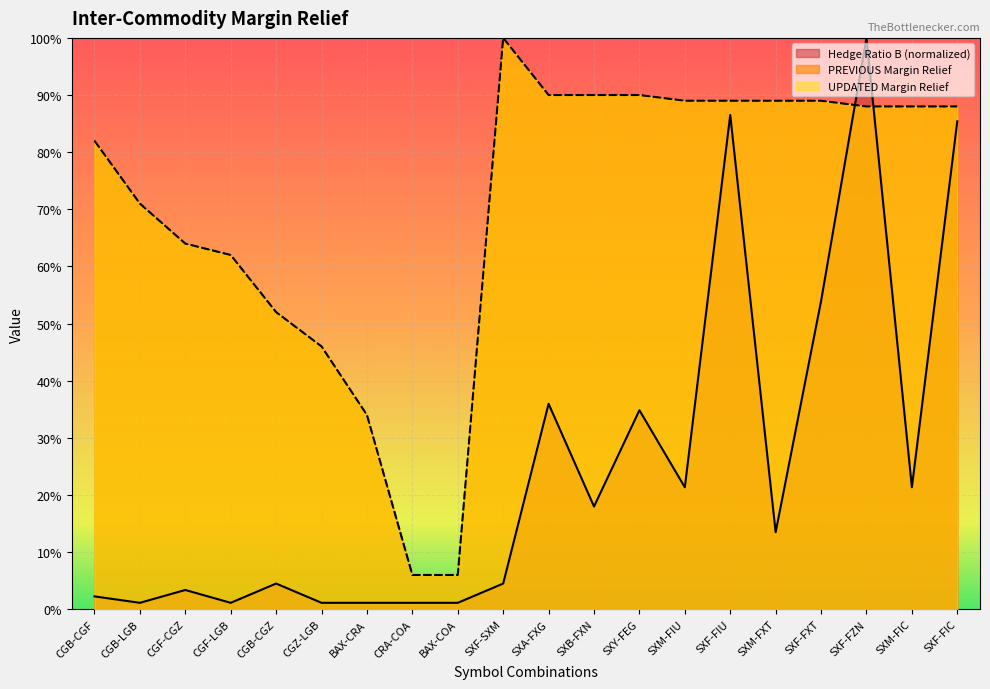

The Hedge Ratio B series shows 0.0 at CGZ-LGB. True or false?

True